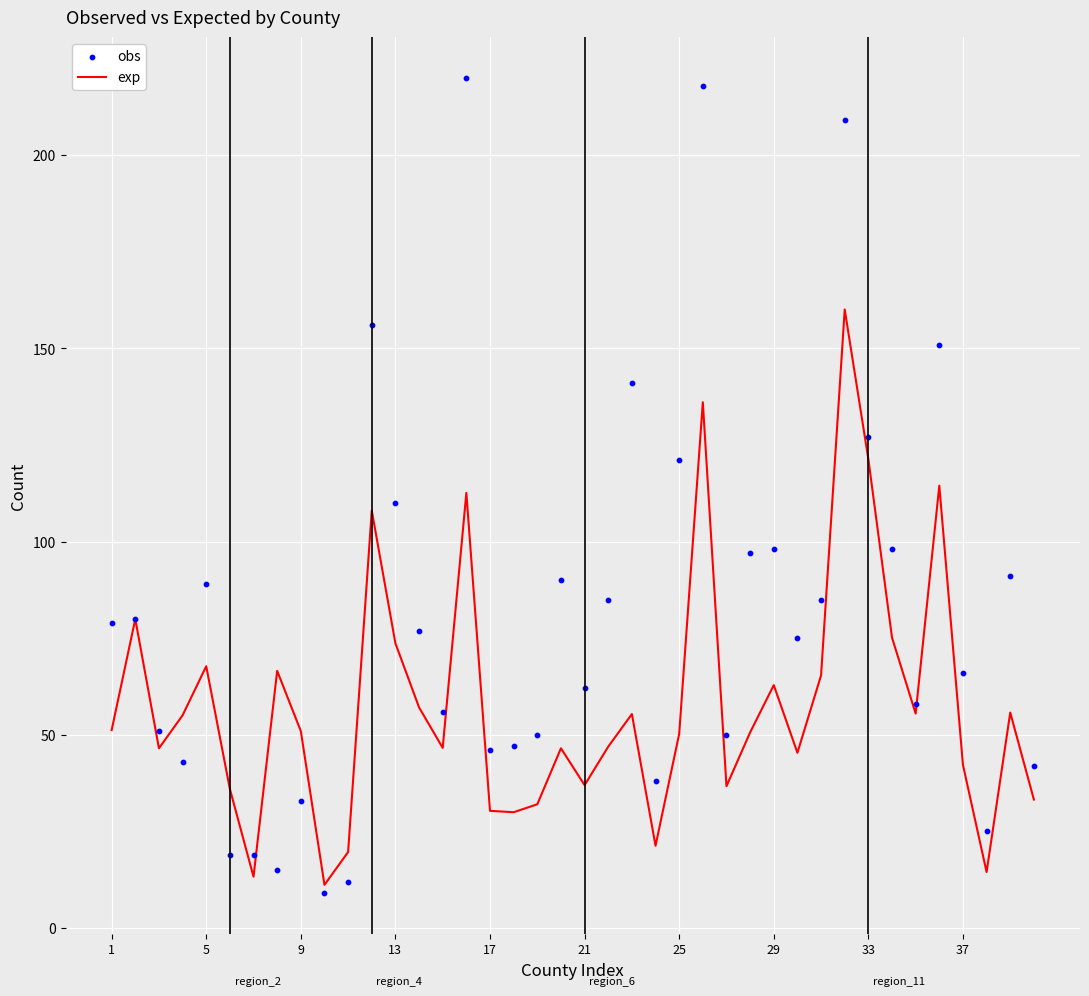

At how many categories does at least one series exceed 62?

23